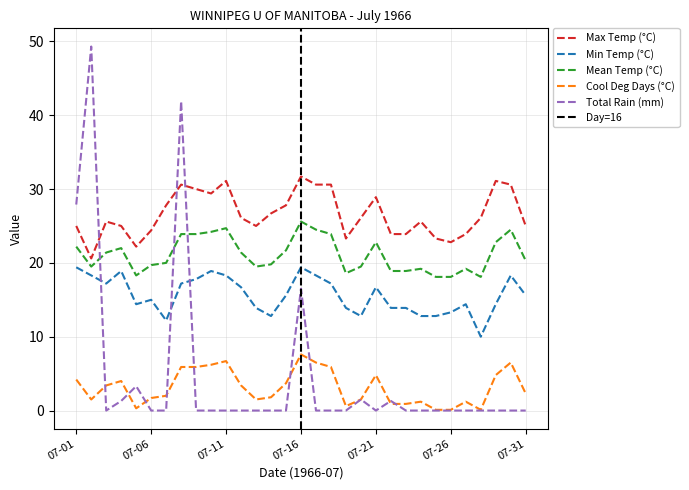

What is the difference between the second highest and minimum values in the Total Rain (mm) series?

41.9